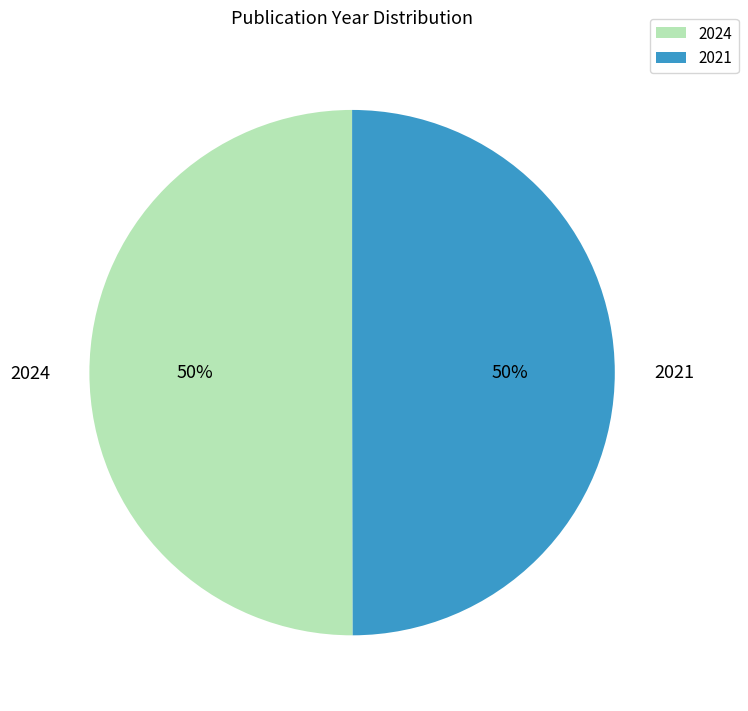

To the nearest percent, what portion does 2021 represent?

50%